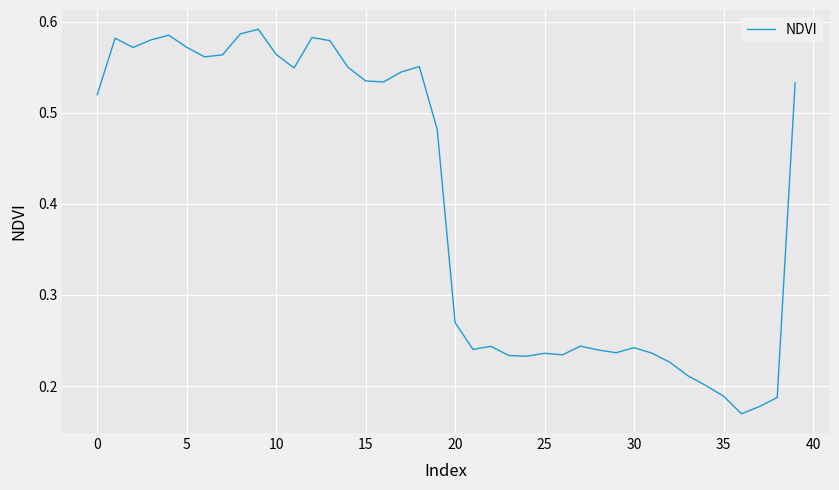

What is the label of the 34th point from the left?

33